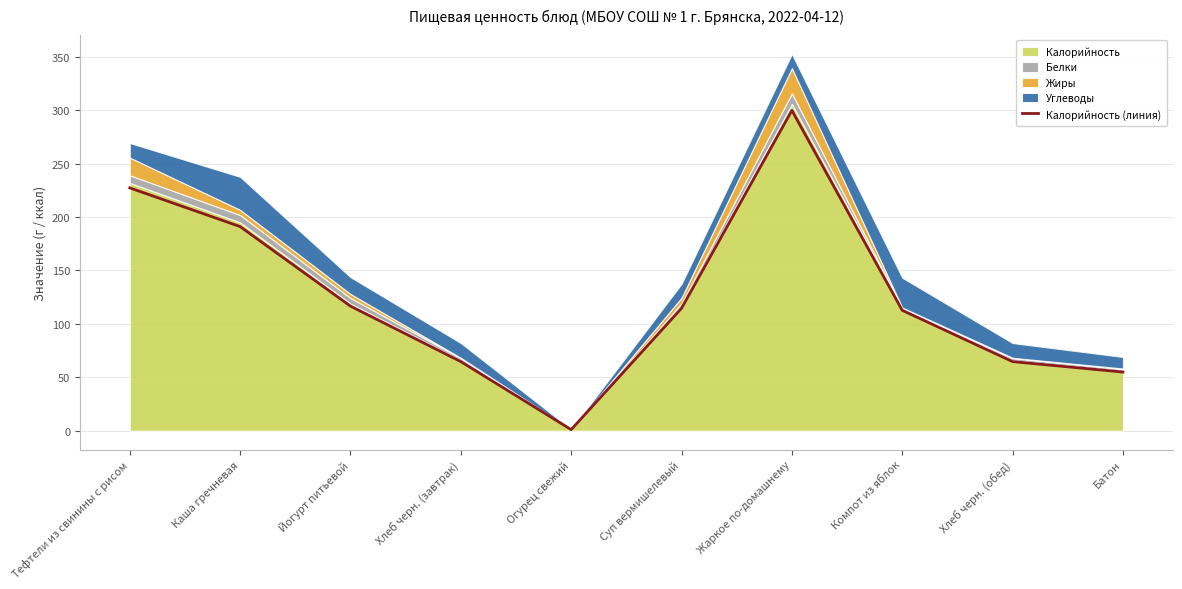

What is the greatest value displayed?

299.8